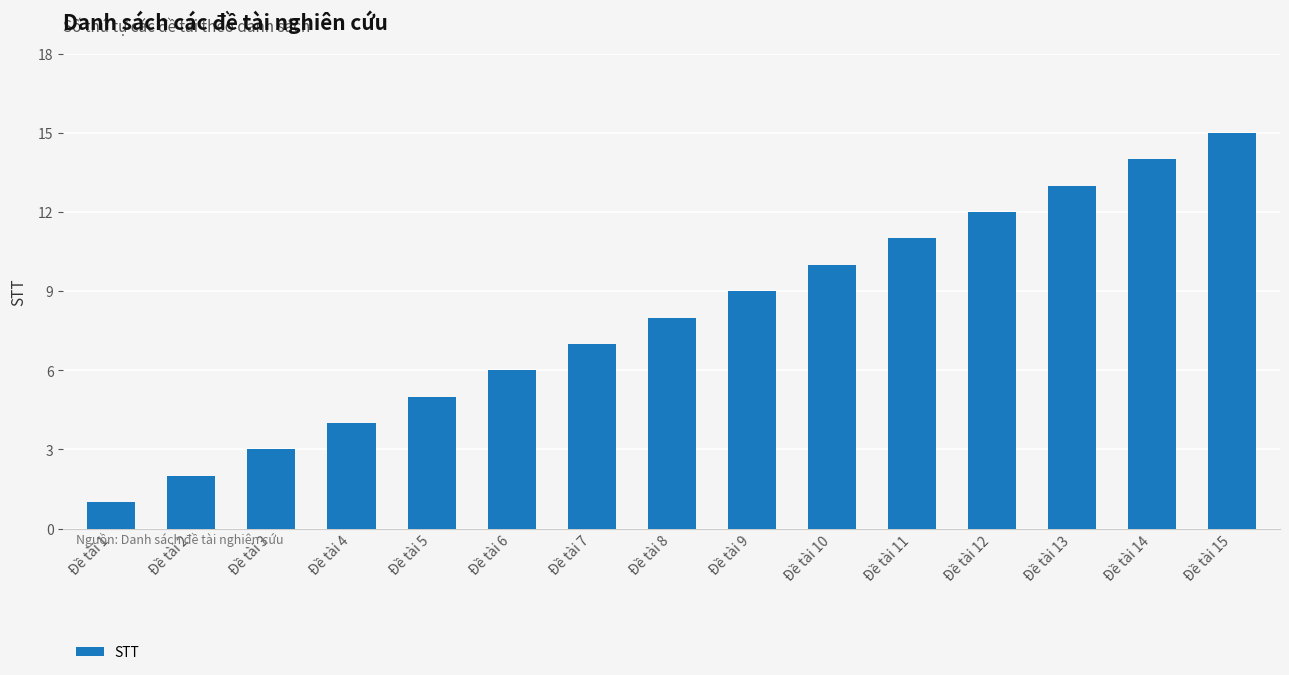

Approximately how many times larger is the value at Đề tài 11 compared to Đề tài 2?

5.5